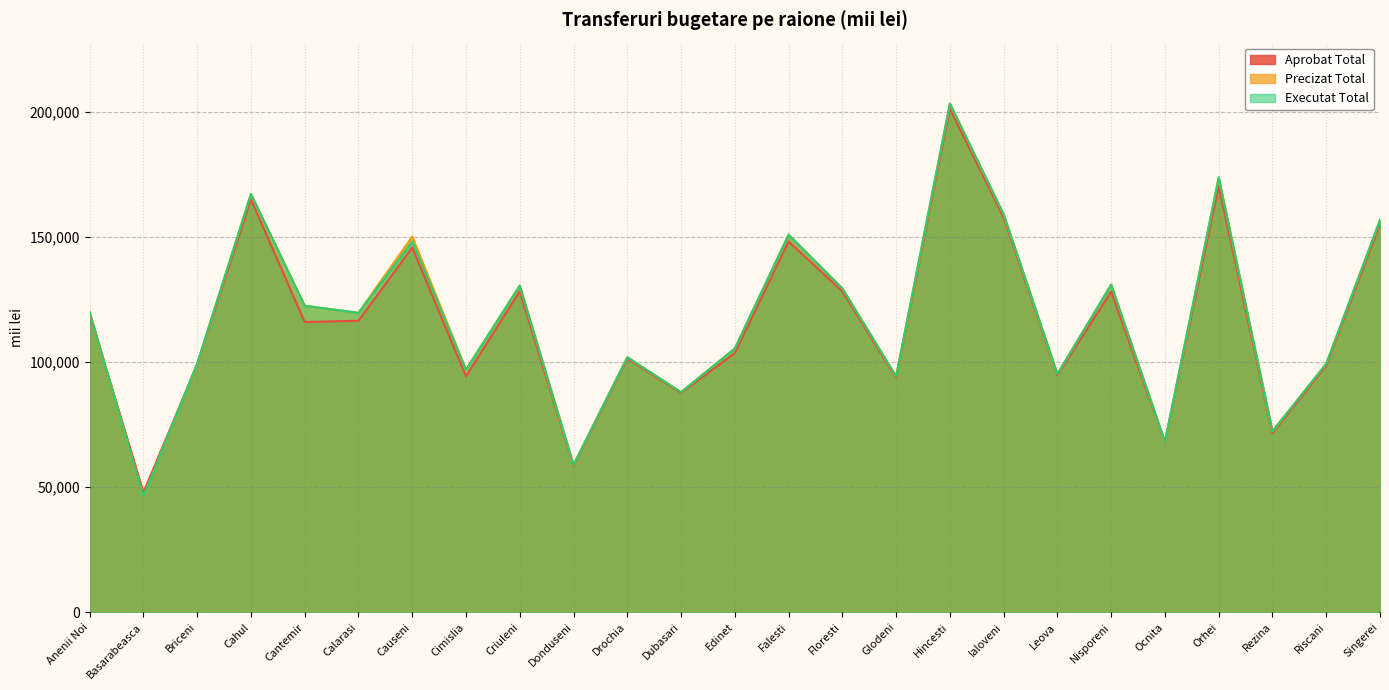

What is the difference between the second highest and second lowest values in the Executat Total series?

114912.4